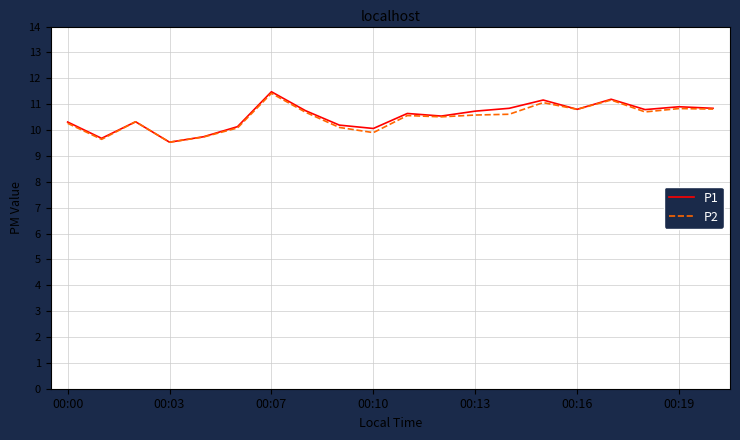

What is the smallest value displayed?

9.5